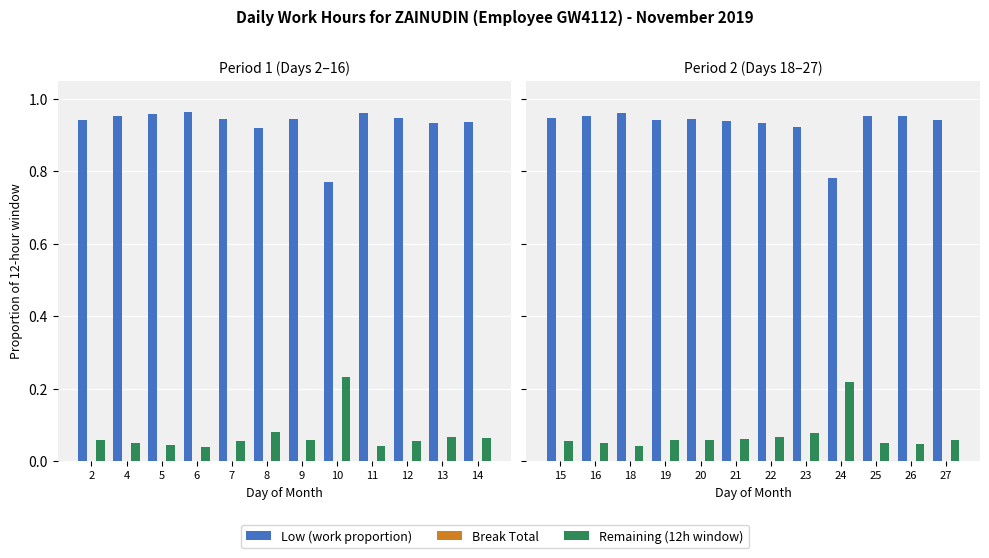

True or false: Break Total has a value of 0.0 at 26.

True